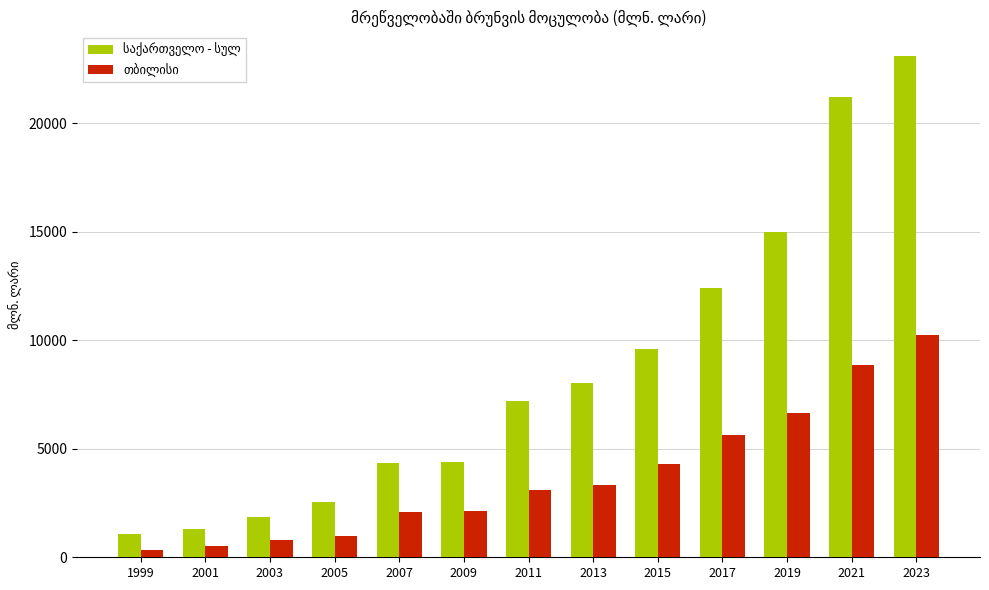

What is the spread (max minus min) of values at 2007?

2274.8